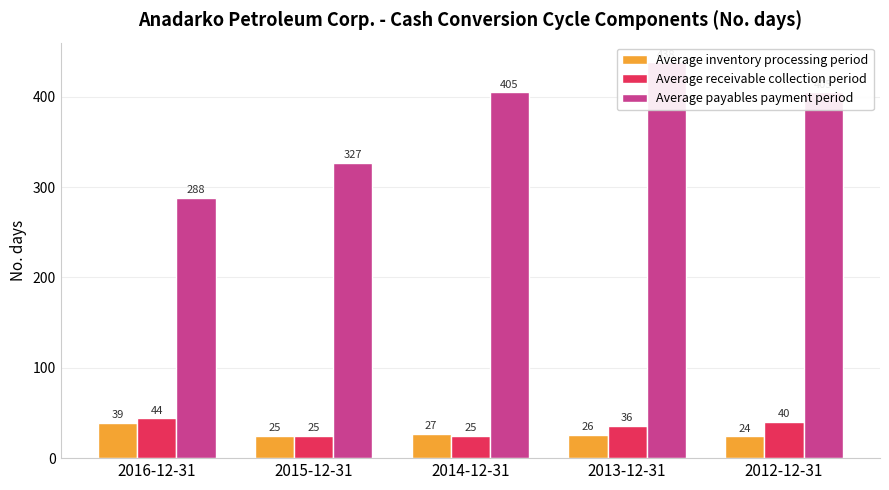

True or false: Average receivable collection period has a value of 25 at 2014-12-31.

True